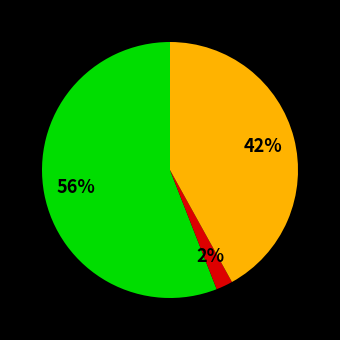

Count the number of slices in the pie.

3